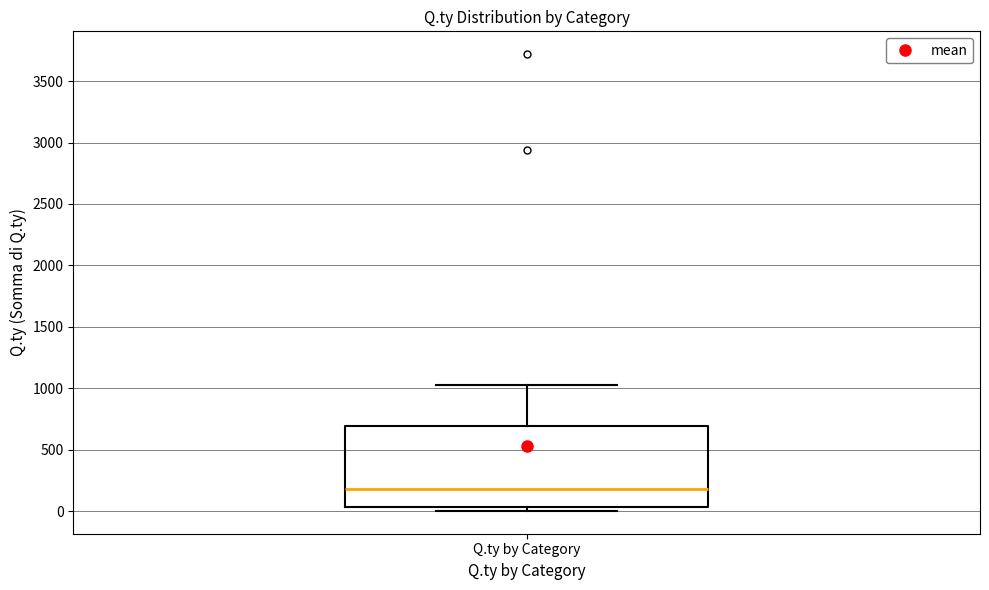

Read this box plot against the y-axis: the position of the median line, the range covered by the box, and the ends of both whiskers. The values are not printed on the chart, so give them approximately, as read against the axis.

median 200, box 50 to 700, whiskers 0 to 1050